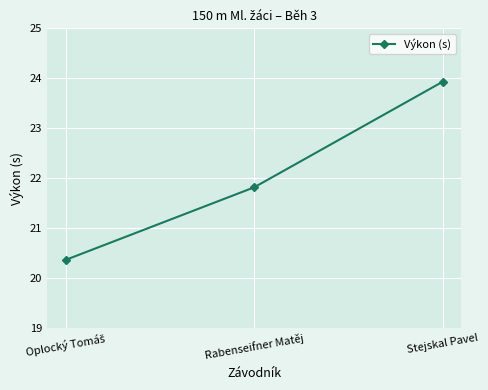

How many values are below 21?

1